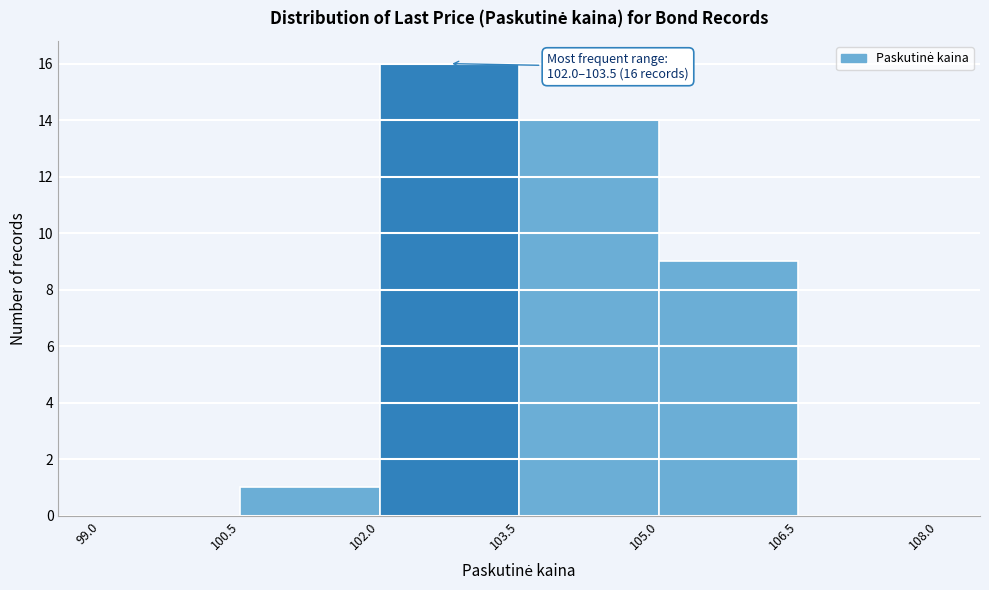

Over which range of the x-axis is the bar tallest?

102.0 to 103.5